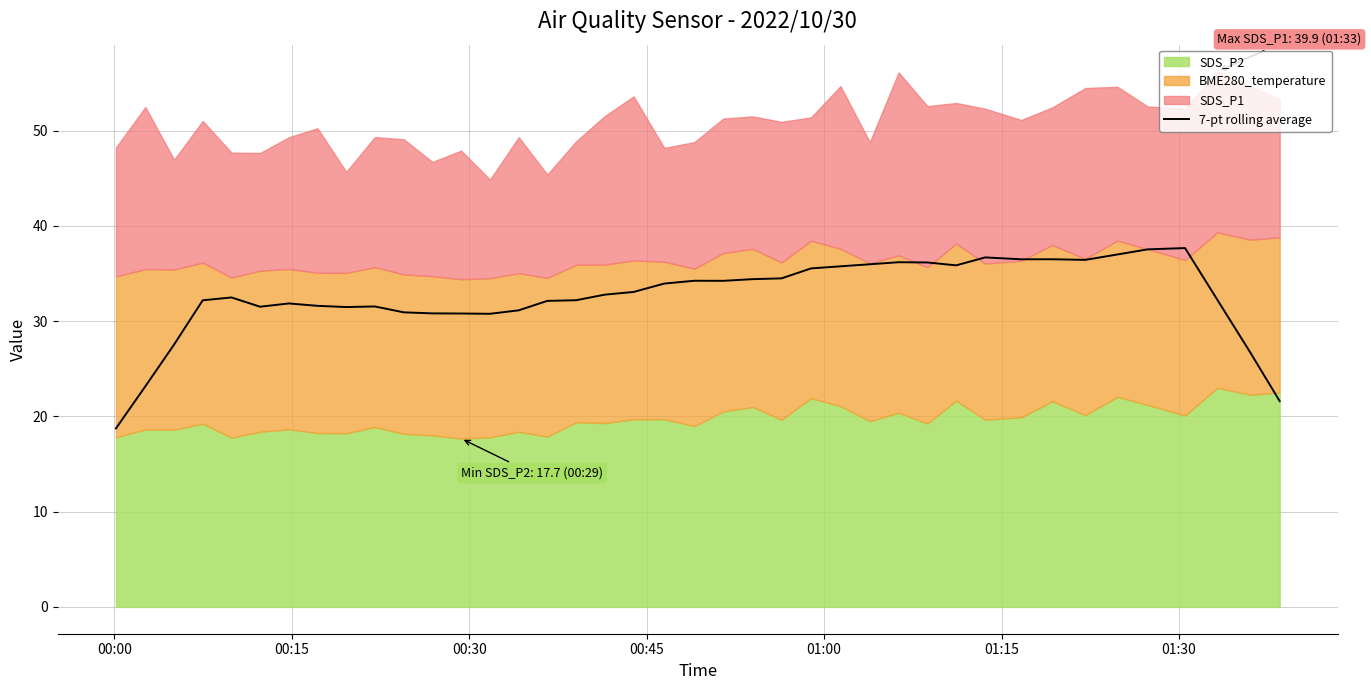

What is the lowest value of the 7-pt rolling average series?

18.7